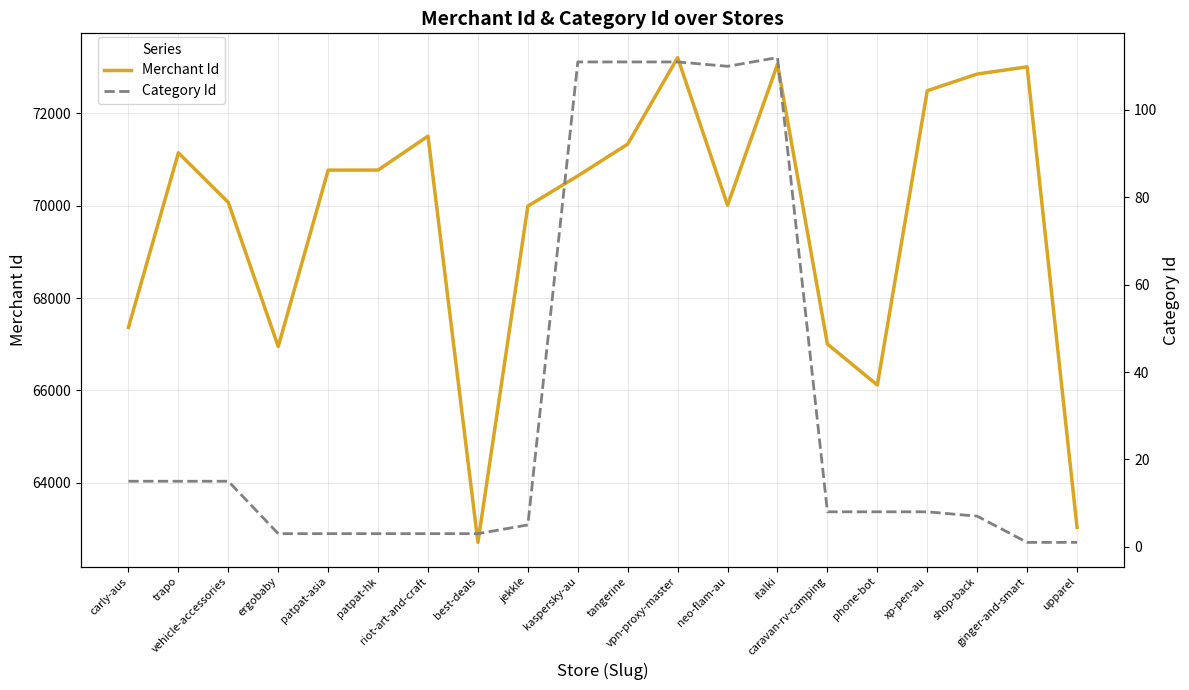

What is the lowest value of the Category Id series?

1